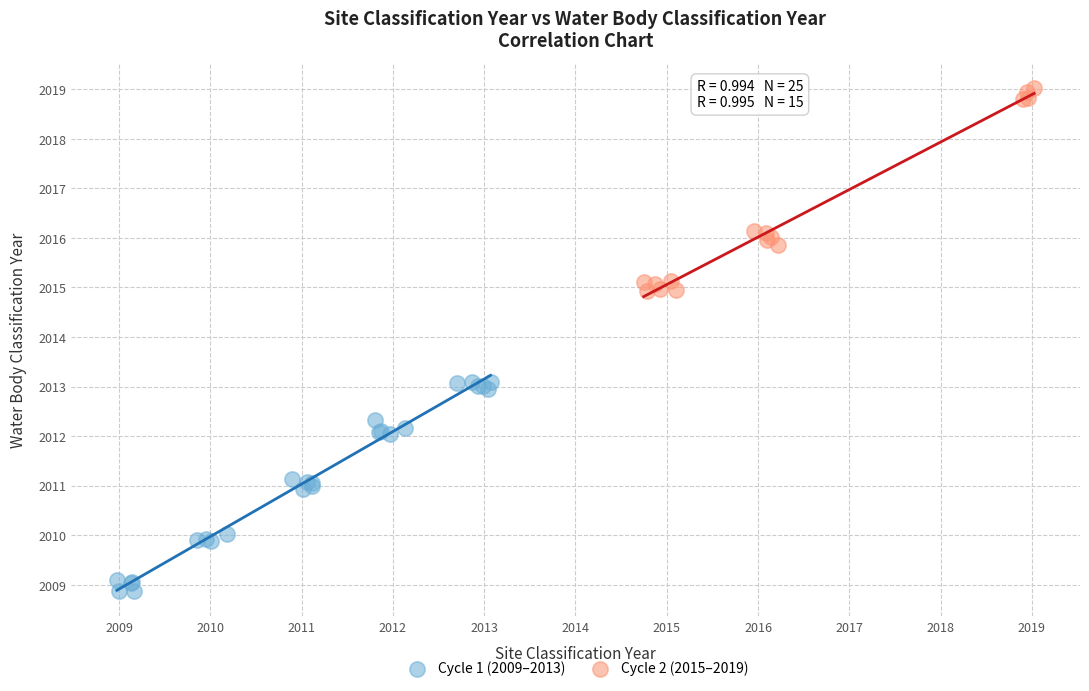

Which series has the largest Y range (max minus min)?

Cycle 1 (2009–2013)